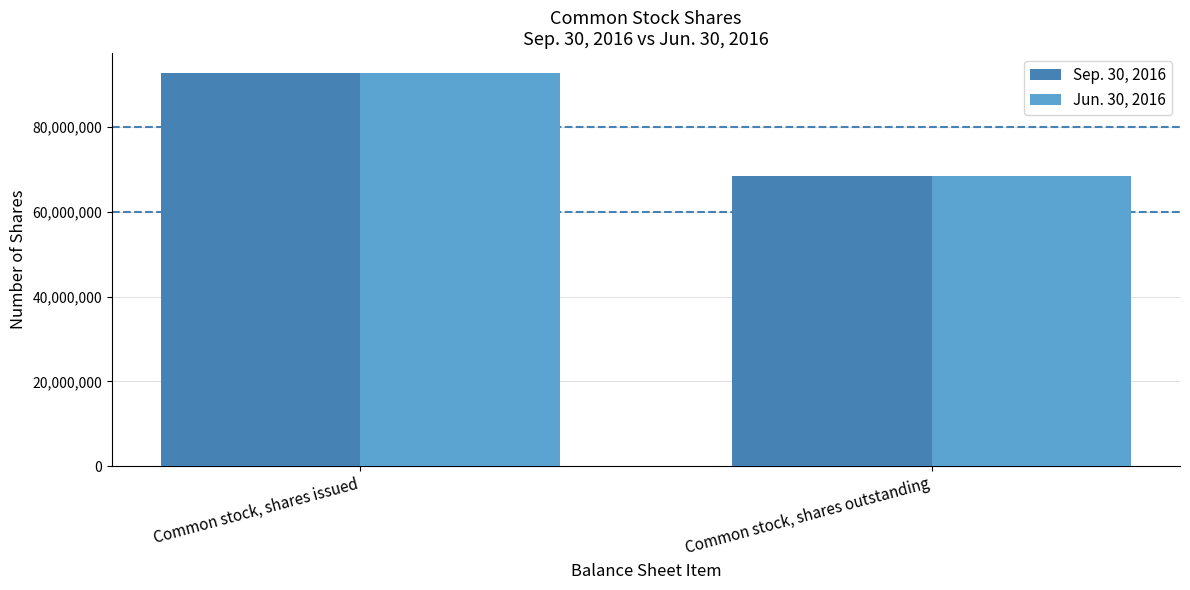

Rank the categories by Jun. 30, 2016 value from lowest to highest.

Common stock, shares outstanding, Common stock, shares issued